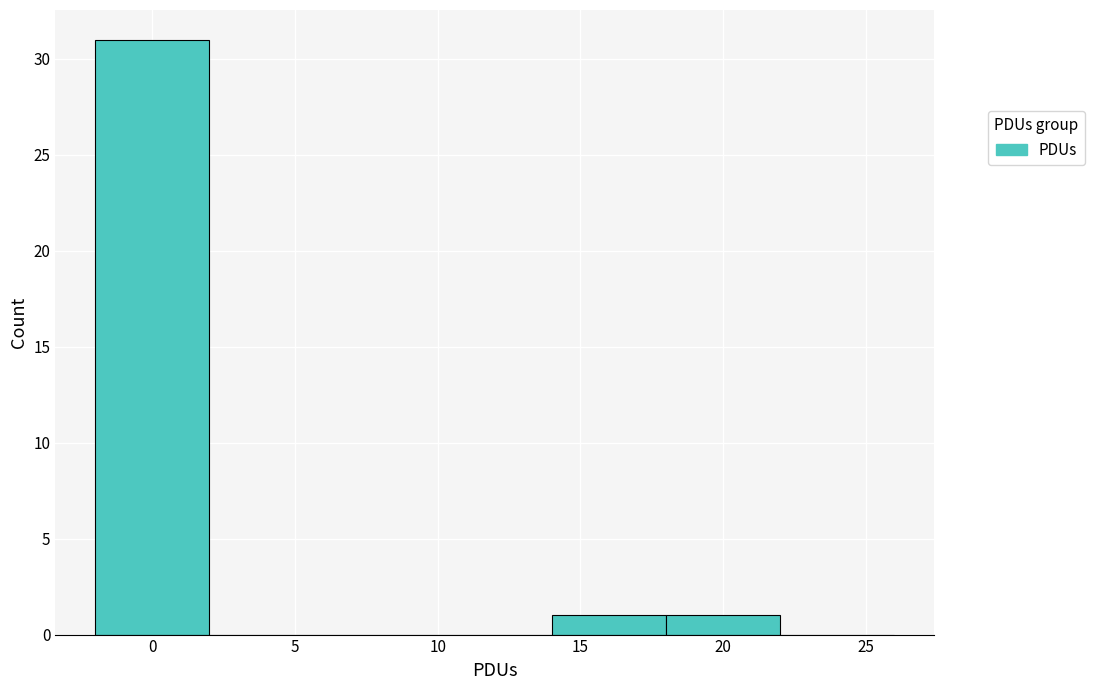

What is the height of the bar covering 14 to 18 on the x-axis? The values are not printed on the chart, so give them approximately, as read against the axis.

1